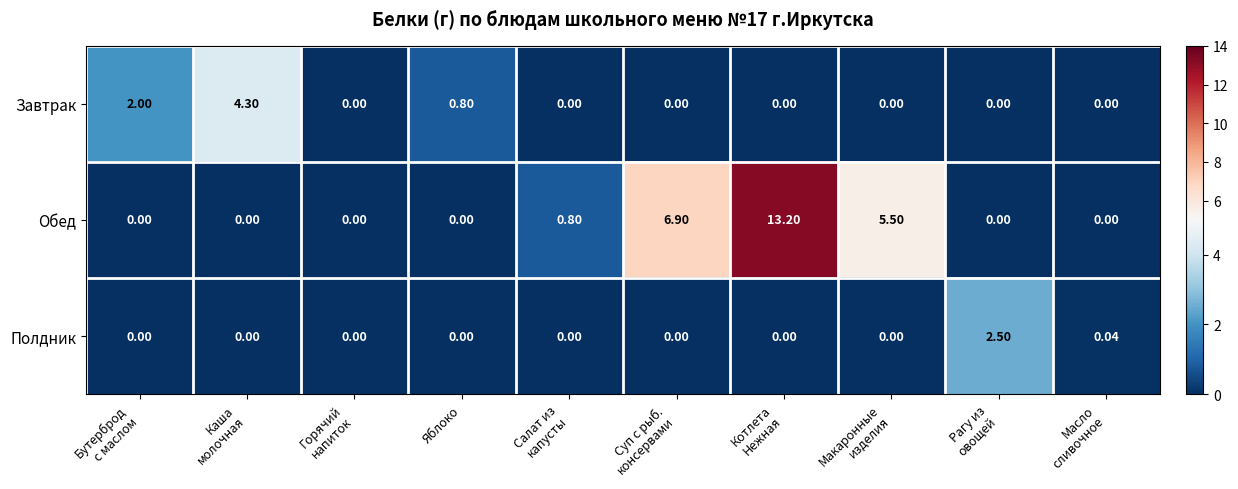

List the series in order of their peak value, highest first.

Обед, Завтрак, Полдник